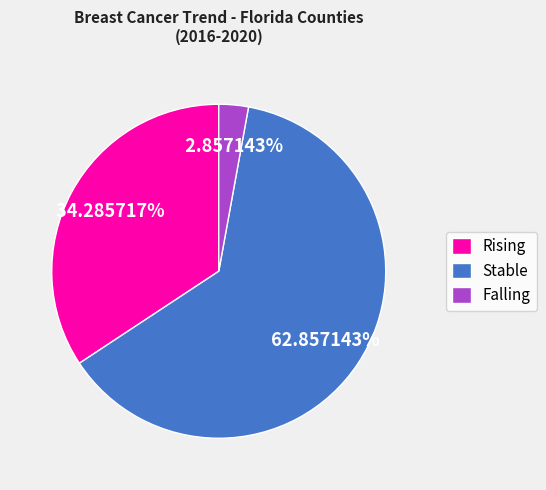

Do Stable and Falling together represent more than half of the pie?

Yes